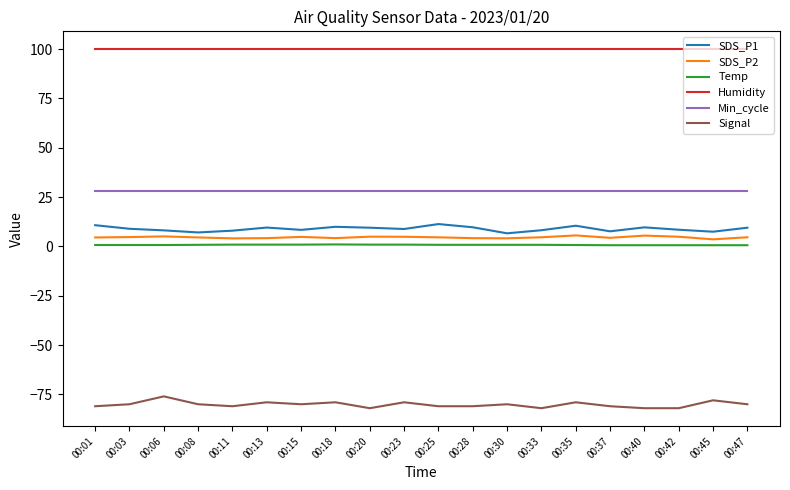

Is the value of Min_cycle at 00:01 greater than the value of Temp at 00:33?

Yes